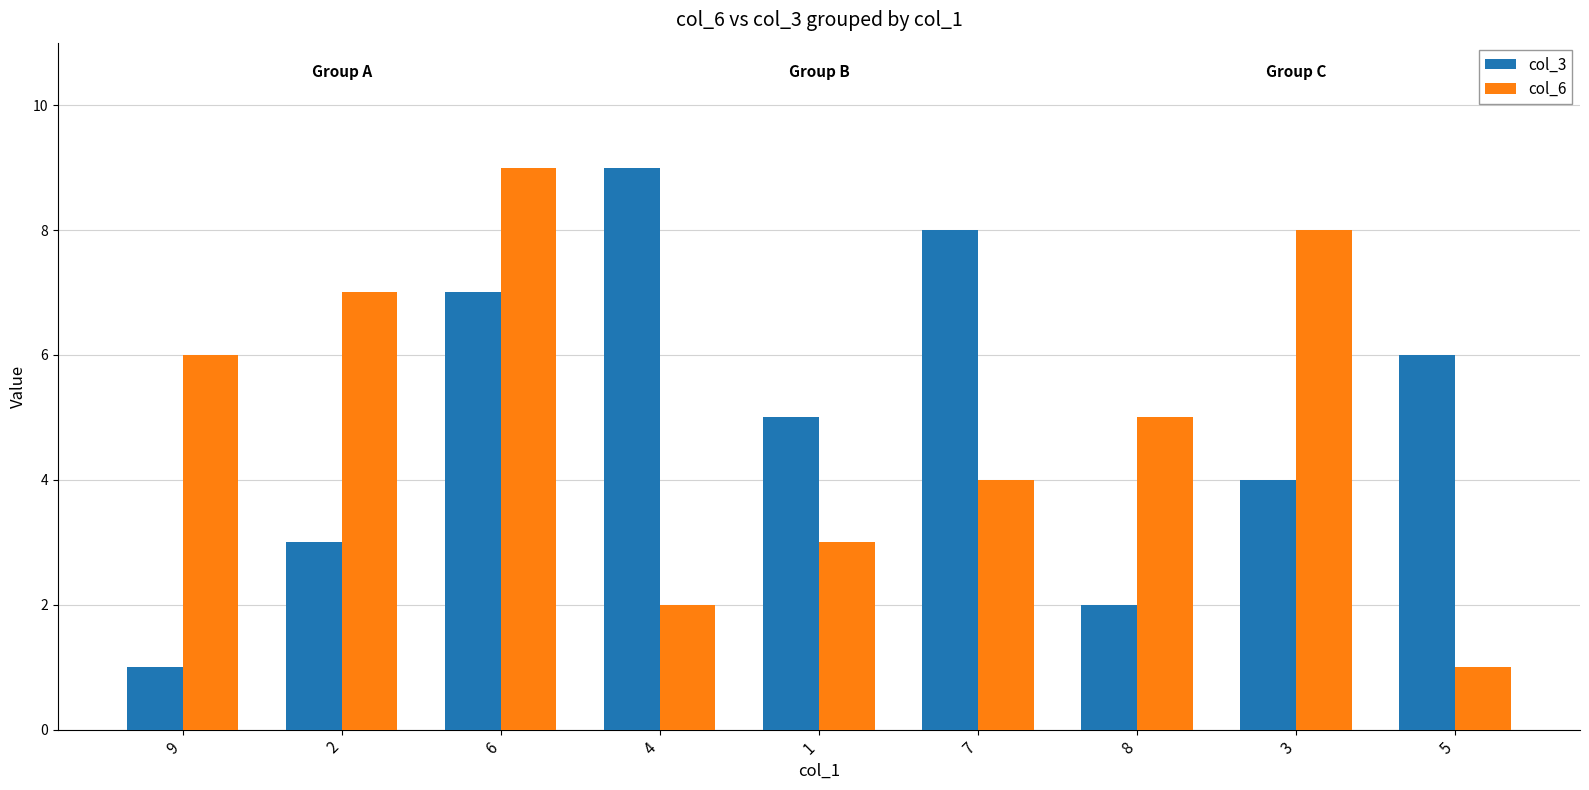

What is the difference between the maximum and second lowest values in the col_3 series?

7